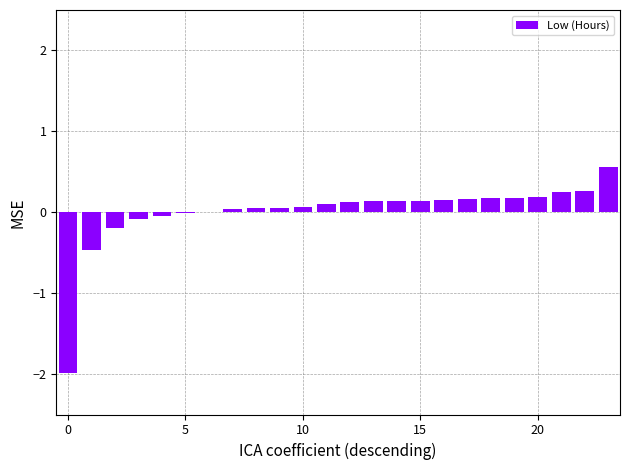

What is the maximum value shown in the chart?

0.6